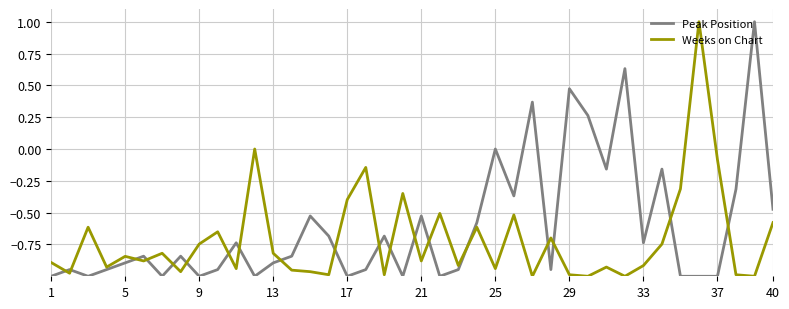

Rank the series by their average value, from lowest to highest.

Weeks on Chart, Peak Position